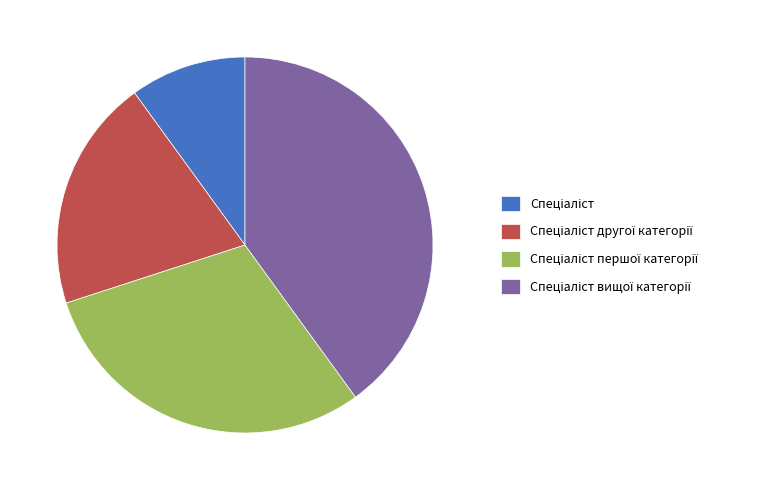

Is there any slice that represents more than half of the pie?

No